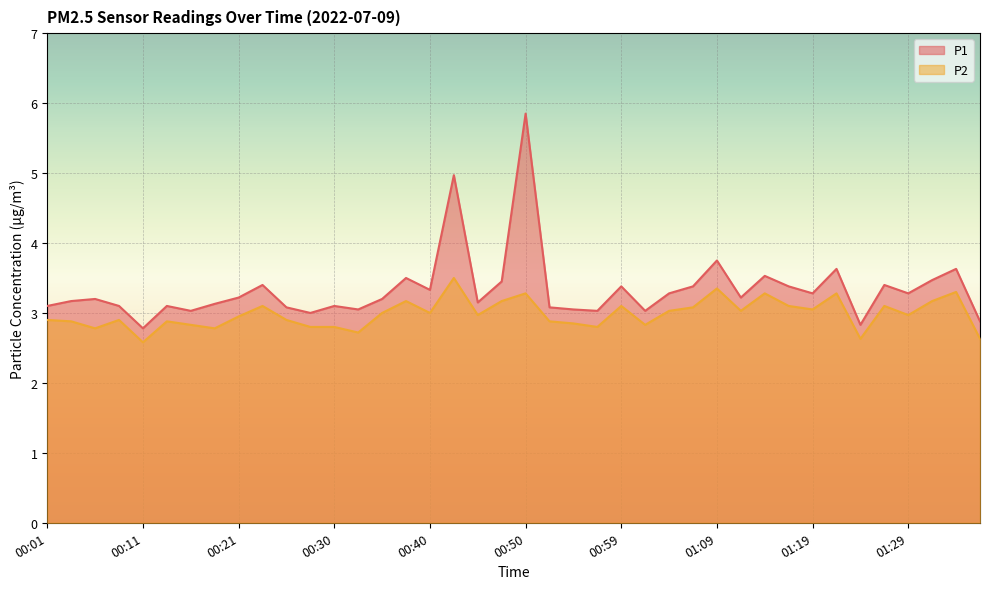

True or false: P2 and P1 intersect in this chart.

False